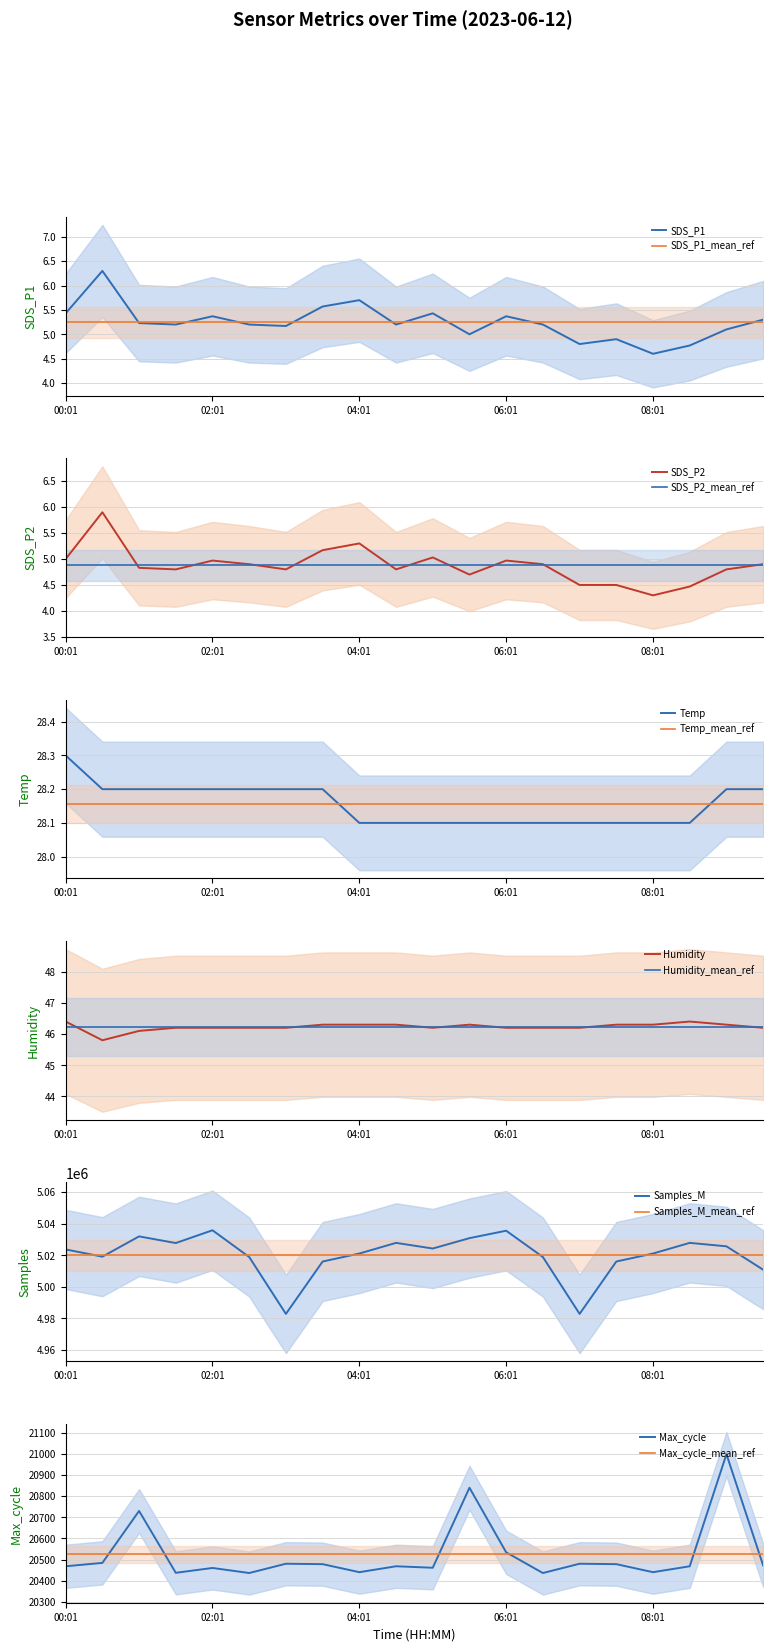

What position from the right is 02:01?

16